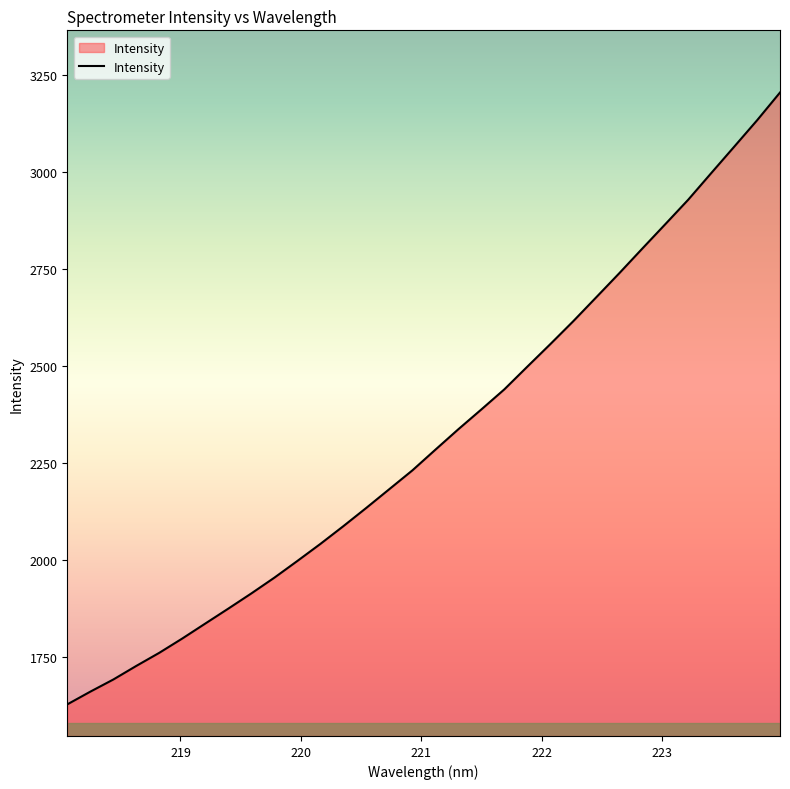

What is the greatest value displayed?

3205.9